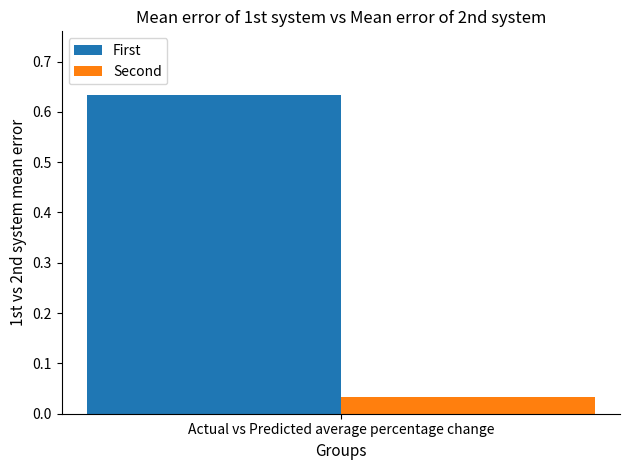

Which series has the widest spread of values?

First